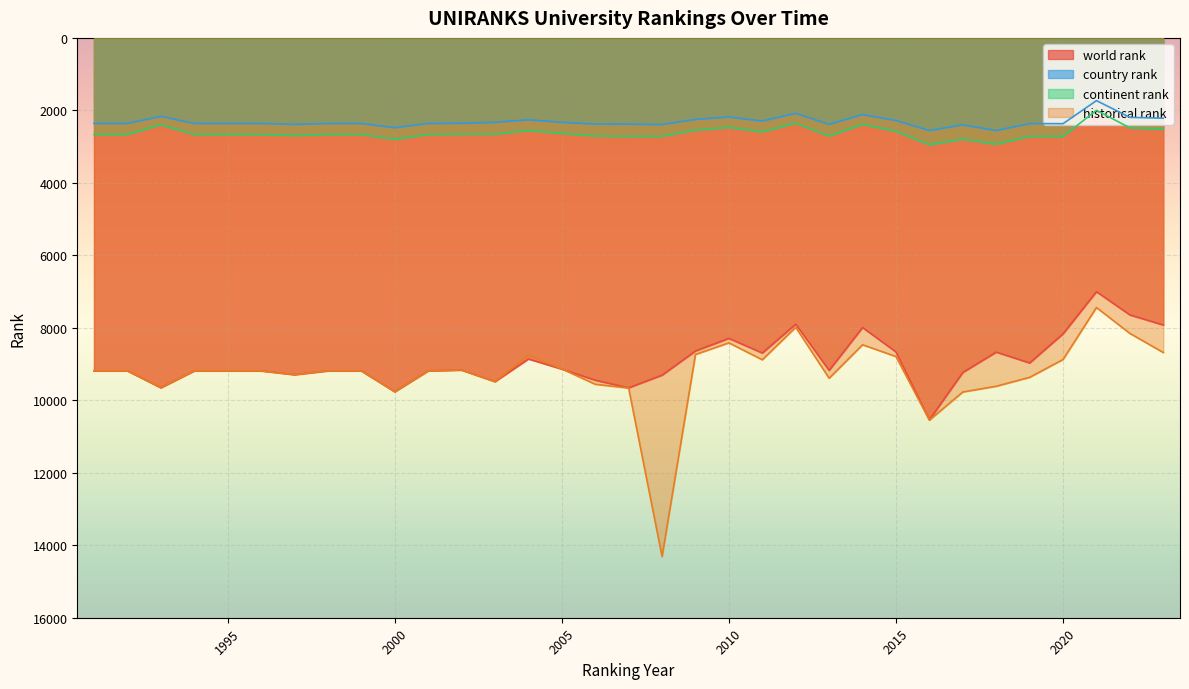

Is the value of historical rank at 2003 greater than the value of continent rank at 2013?

Yes